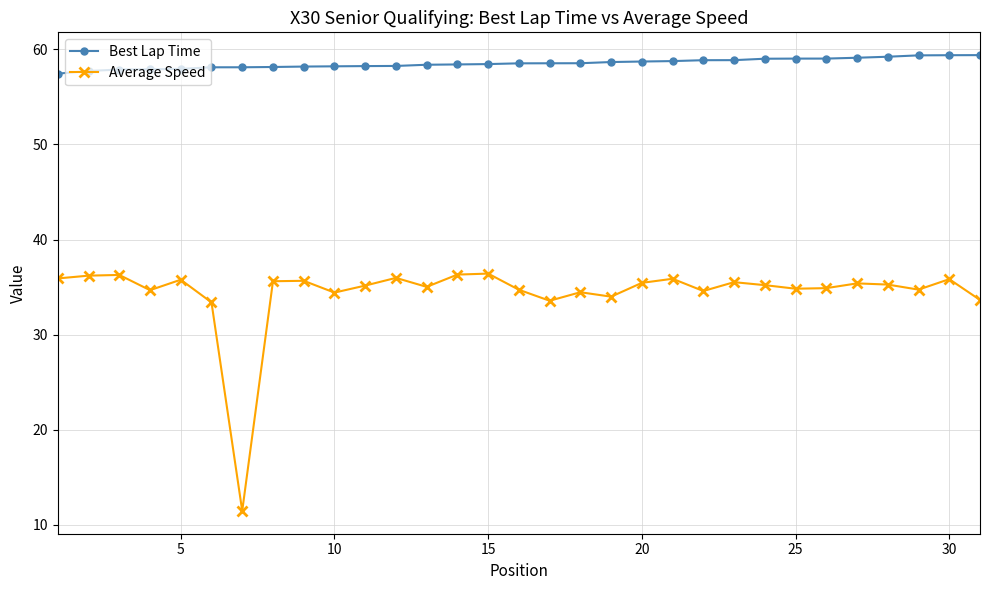

List the series in order of their peak value, highest first.

Best Lap Time, Average Speed